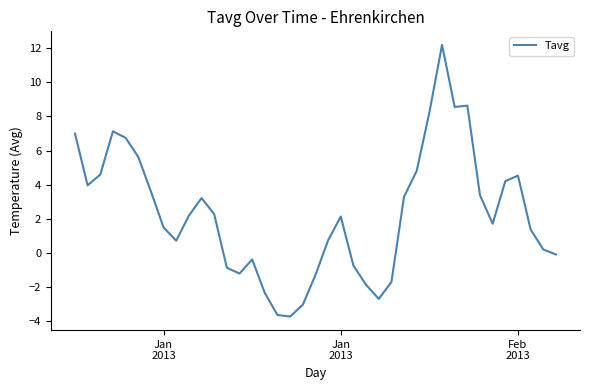

What is the smallest value displayed?

-3.7